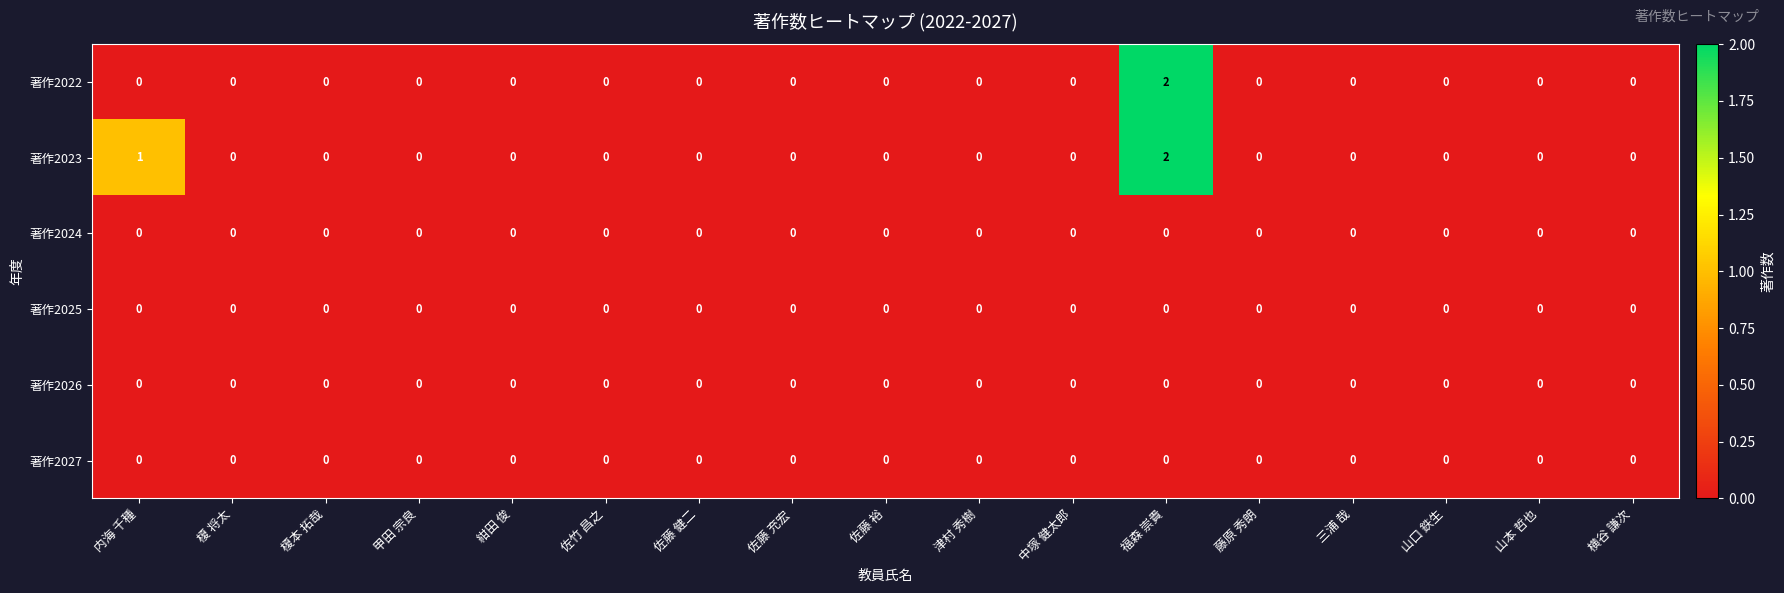

Count the 著作2023 values in the range 0 to 1.

16